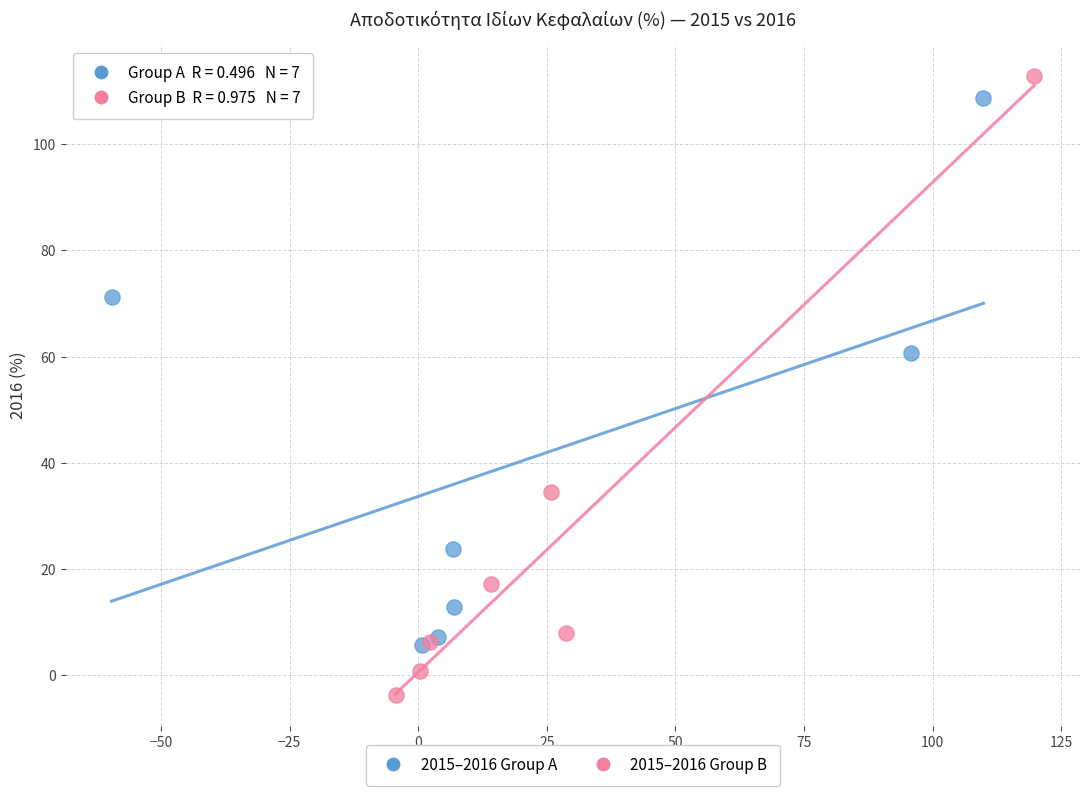

Which series has the widest spread of Y values?

2015–2016 Group B